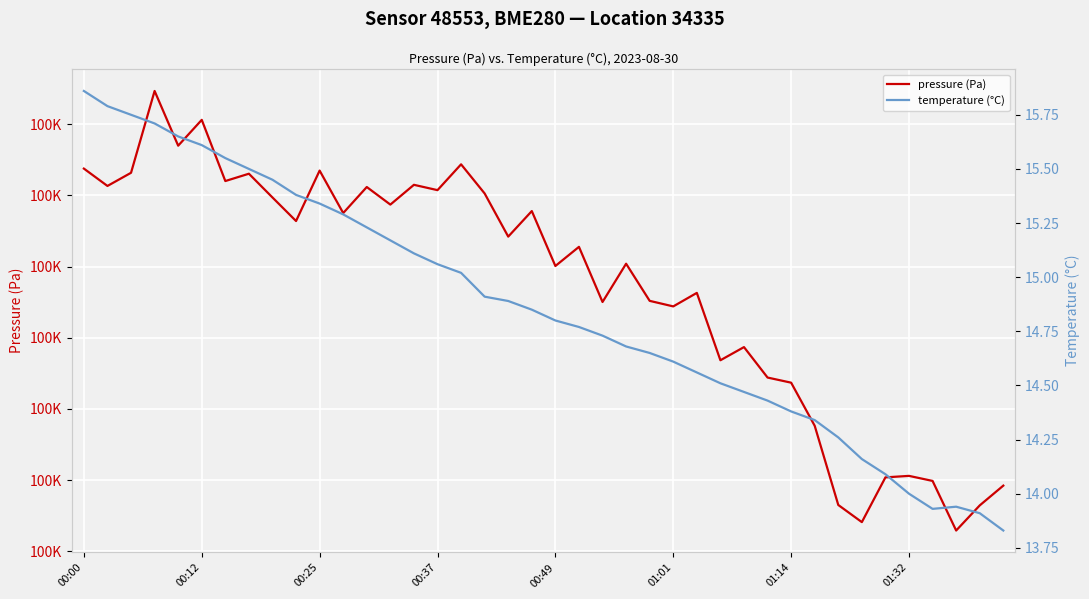

What is the sum of all temperature (°C) values?

594.2